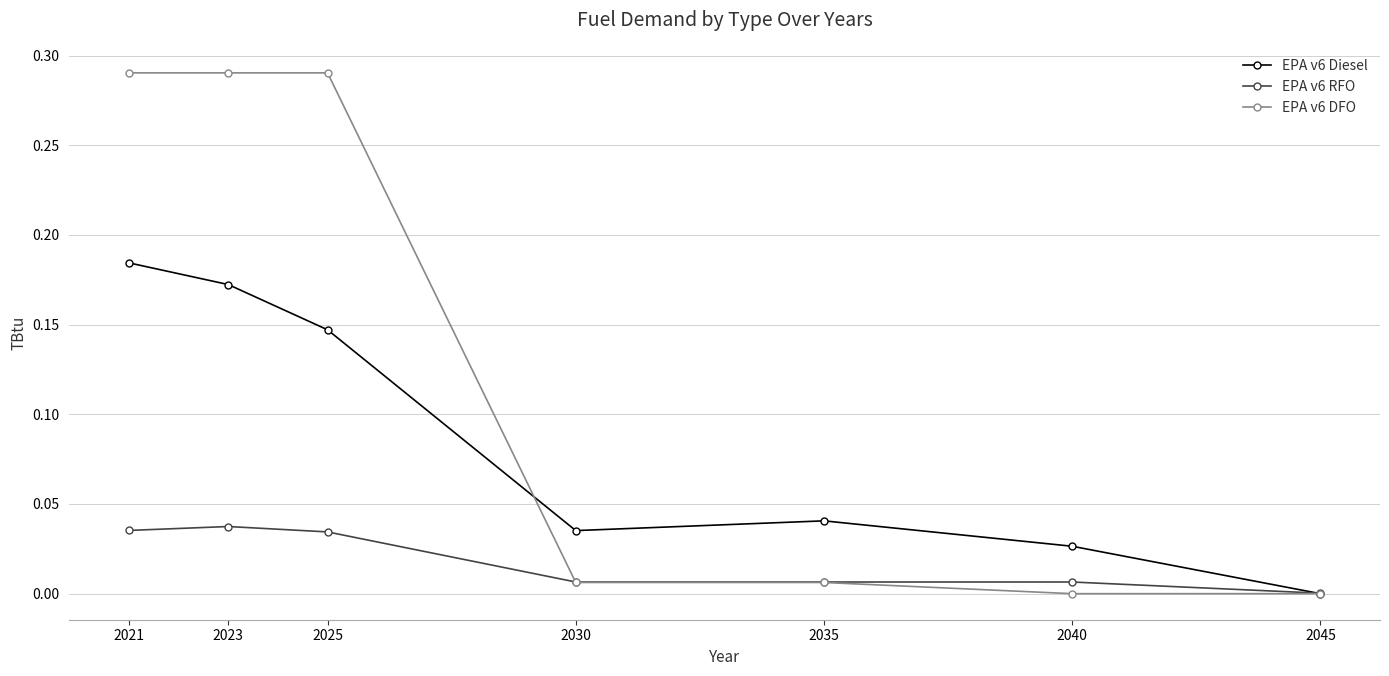

Which series has the widest spread of values?

EPA v6 DFO